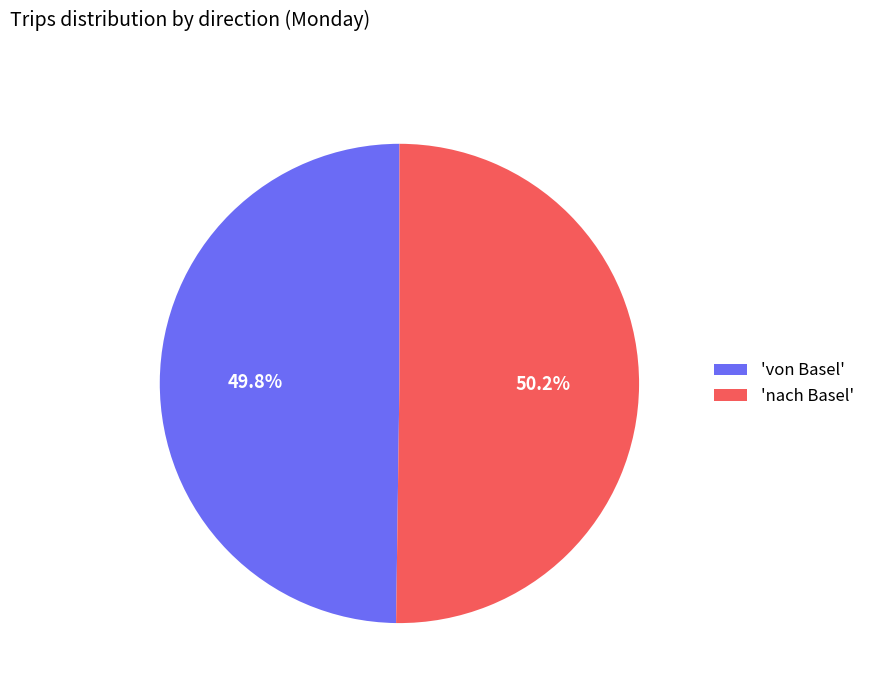

Combined, do 'von Basel' and 'nach Basel' account for over 50%?

Yes